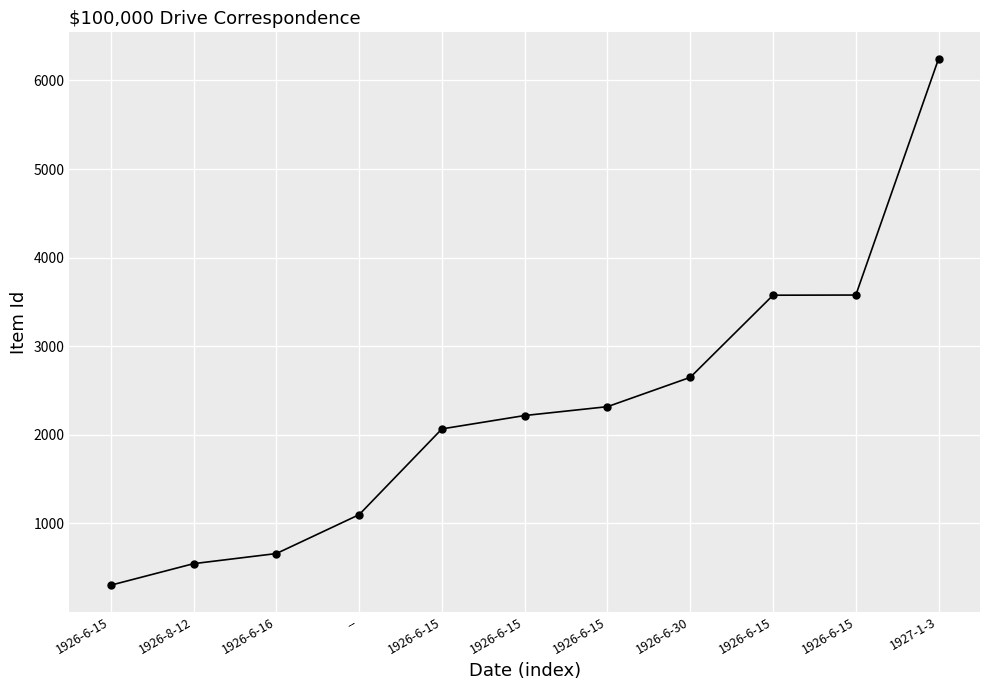

What is the sum of the values at 1926-6-30 and 1926-6-15?

4967